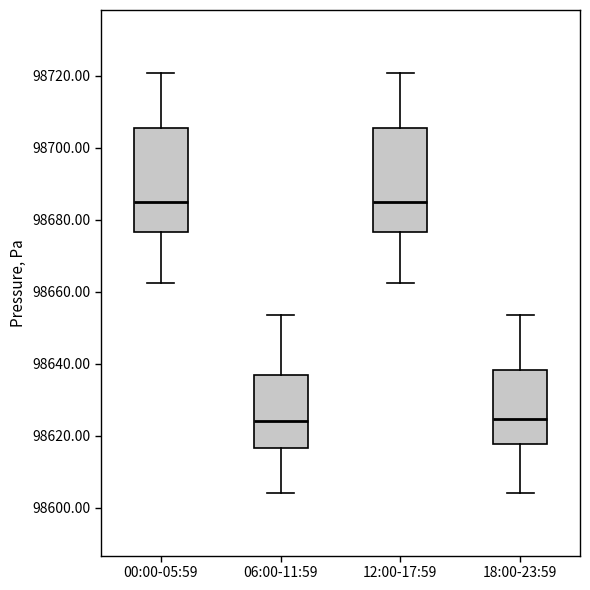

Reading left to right, transcribe this box plot: for each box, give where its median line is, the range the box spans, and where its two whiskers end, as read against the y-axis. The values are not printed on the chart, so give them approximately, as read against the axis.

00:00-05:59: median 98684, box 98676 to 98706, whiskers 98662 to 98720
06:00-11:59: median 98624, box 98616 to 98638, whiskers 98604 to 98654
12:00-17:59: median 98684, box 98676 to 98706, whiskers 98662 to 98720
18:00-23:59: median 98624, box 98618 to 98638, whiskers 98604 to 98654